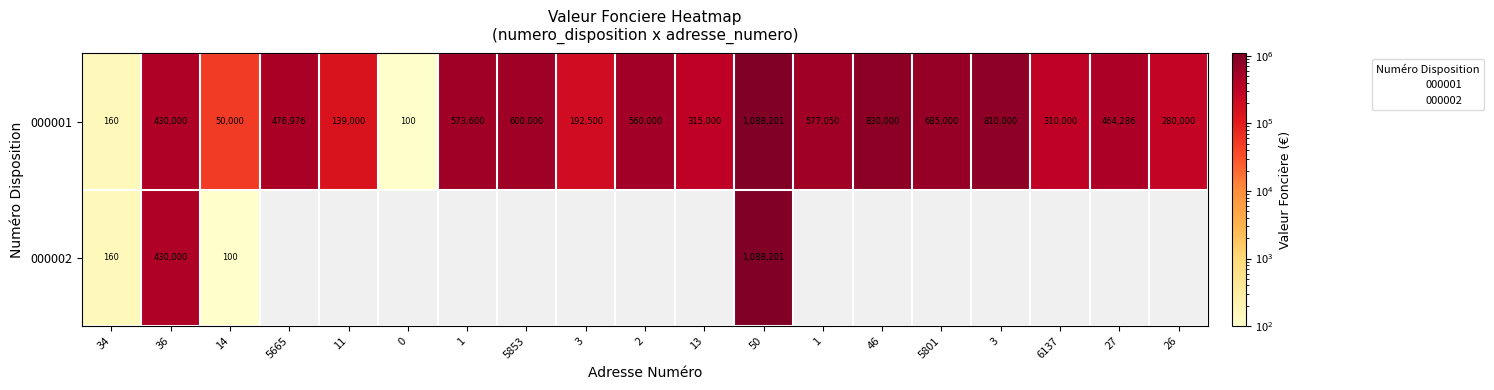

List the series in order of their peak value, lowest first.

000001, 000002